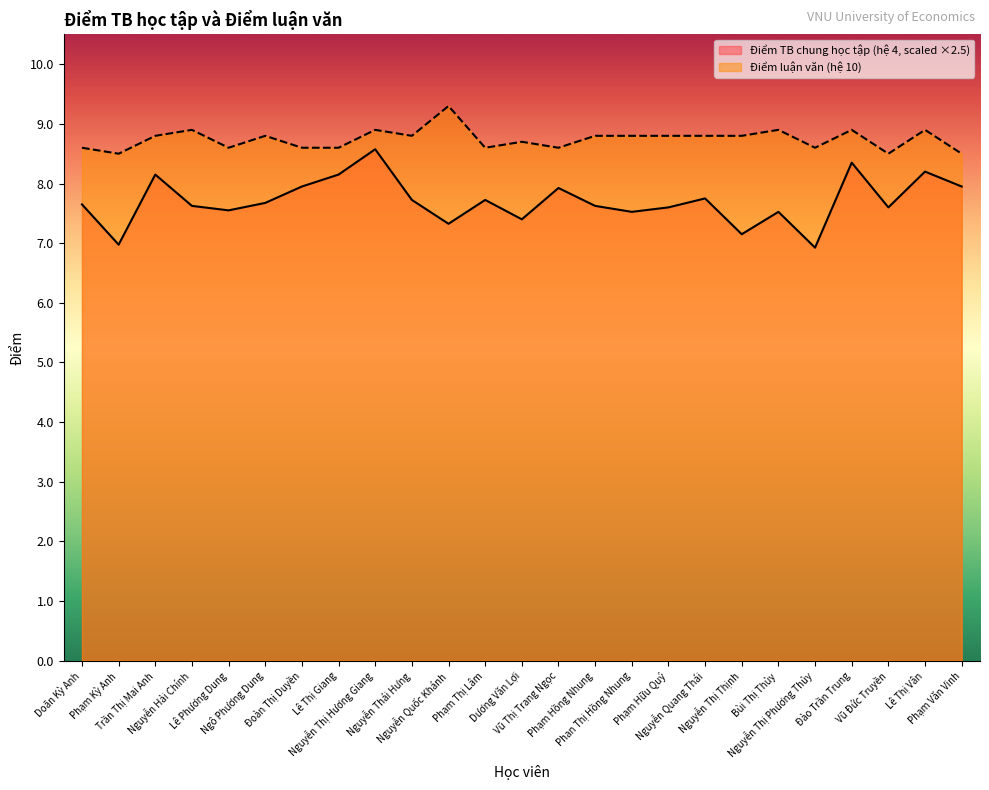

Rank the series by their average value, from highest to lowest.

Điểm luận văn (hệ 10), Điểm TB chung học tập (hệ 4, scaled ×2.5)